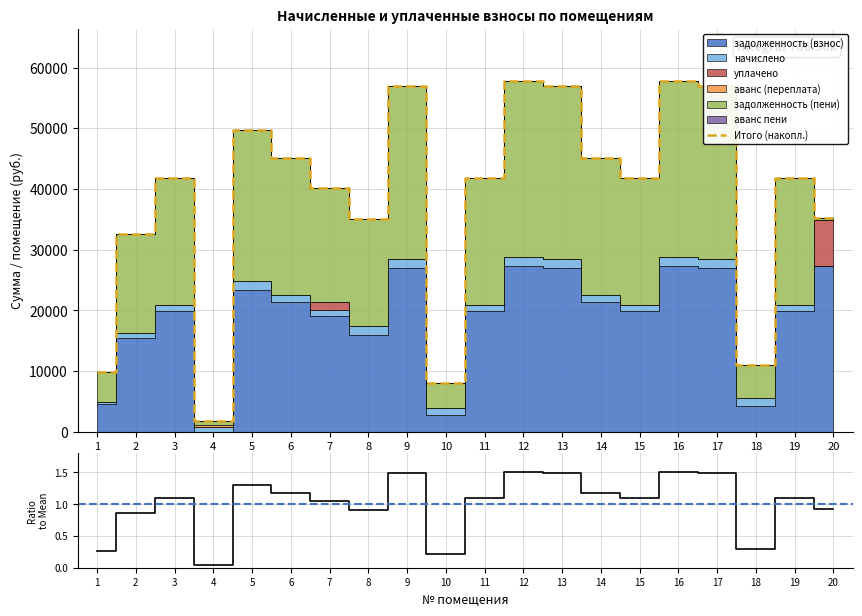

At how many categories does at least one series exceed 11945?

16